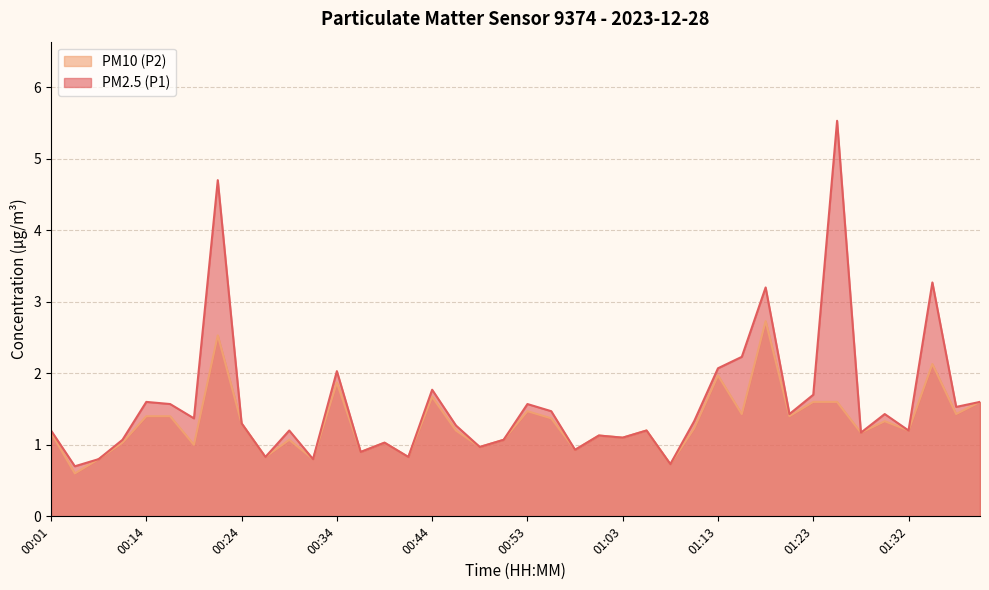

What is the total value across all series at 00:29?

2.3